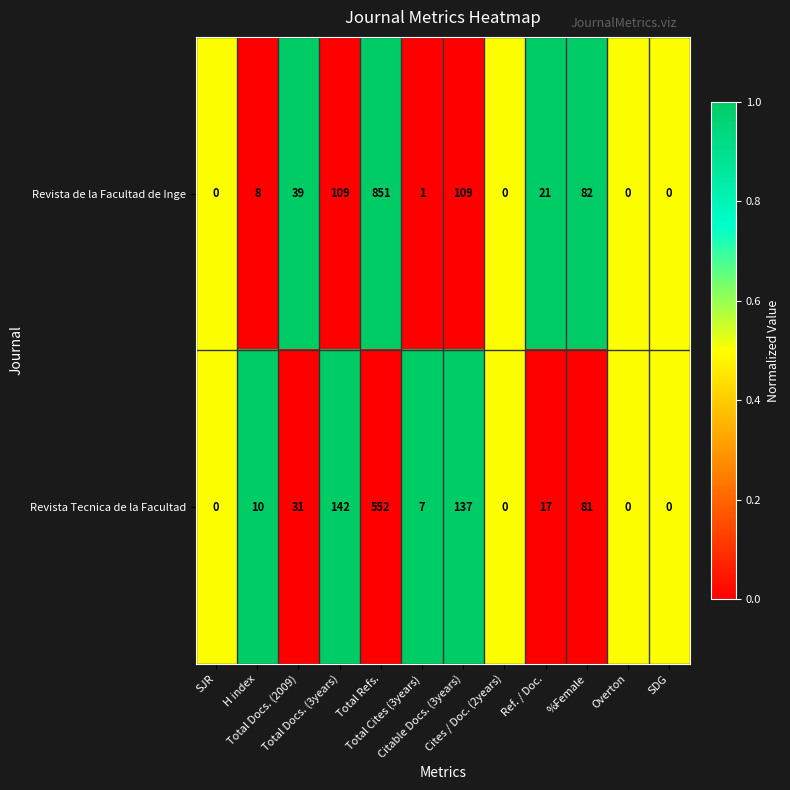

Which series has the largest total across all categories?

Revista de la Facultad de Inge